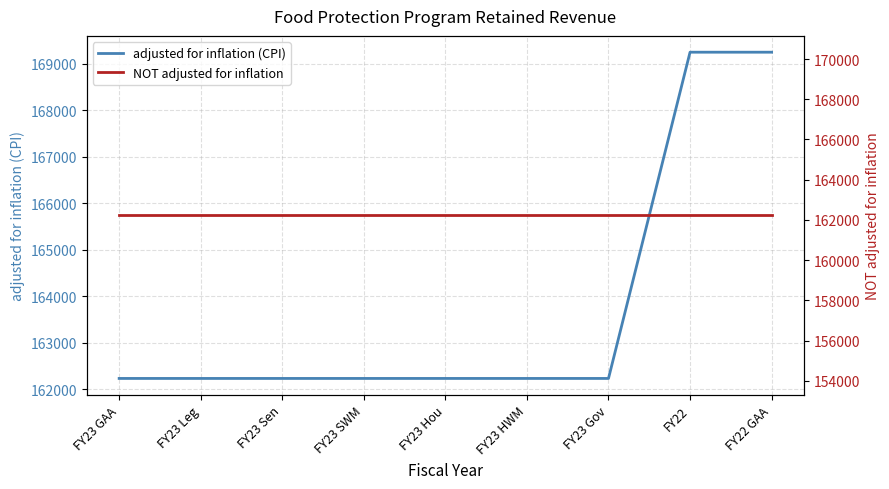

Where is NOT adjusted for inflation nearest to the value 162229?

FY23 GAA